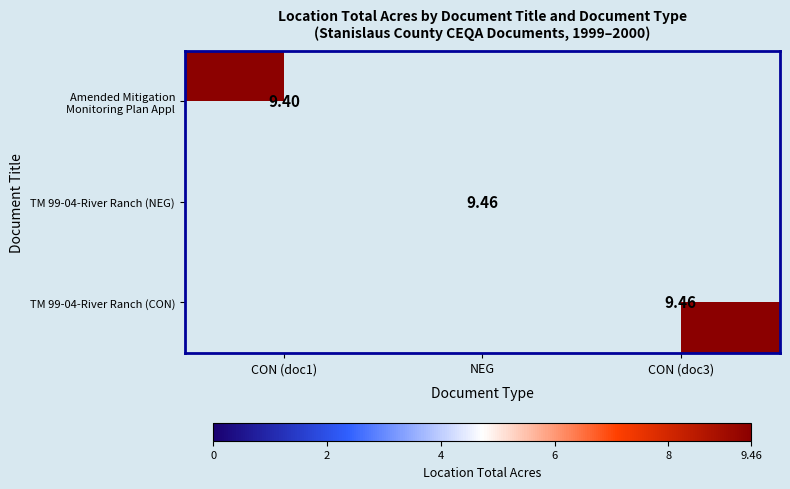

What is the minimum value shown in the chart?

9.4